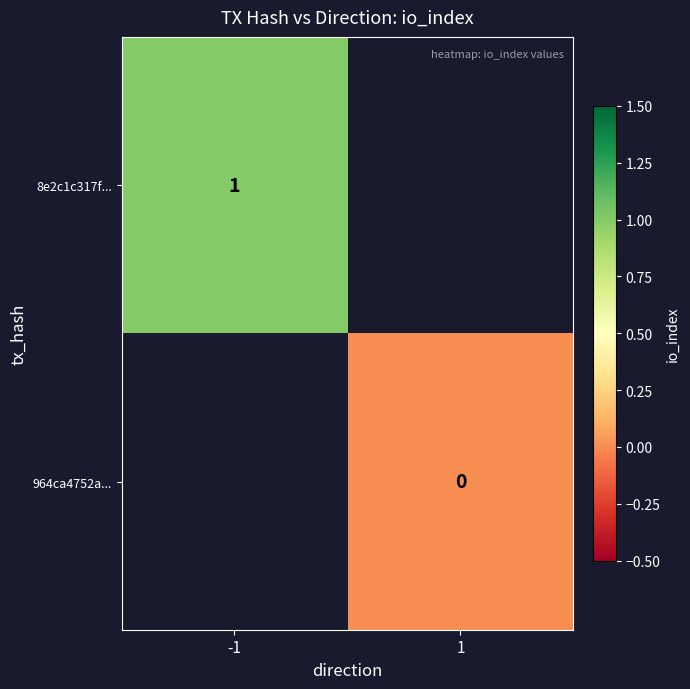

The 8e2c1c317f... series shows 1 at -1. True or false?

True